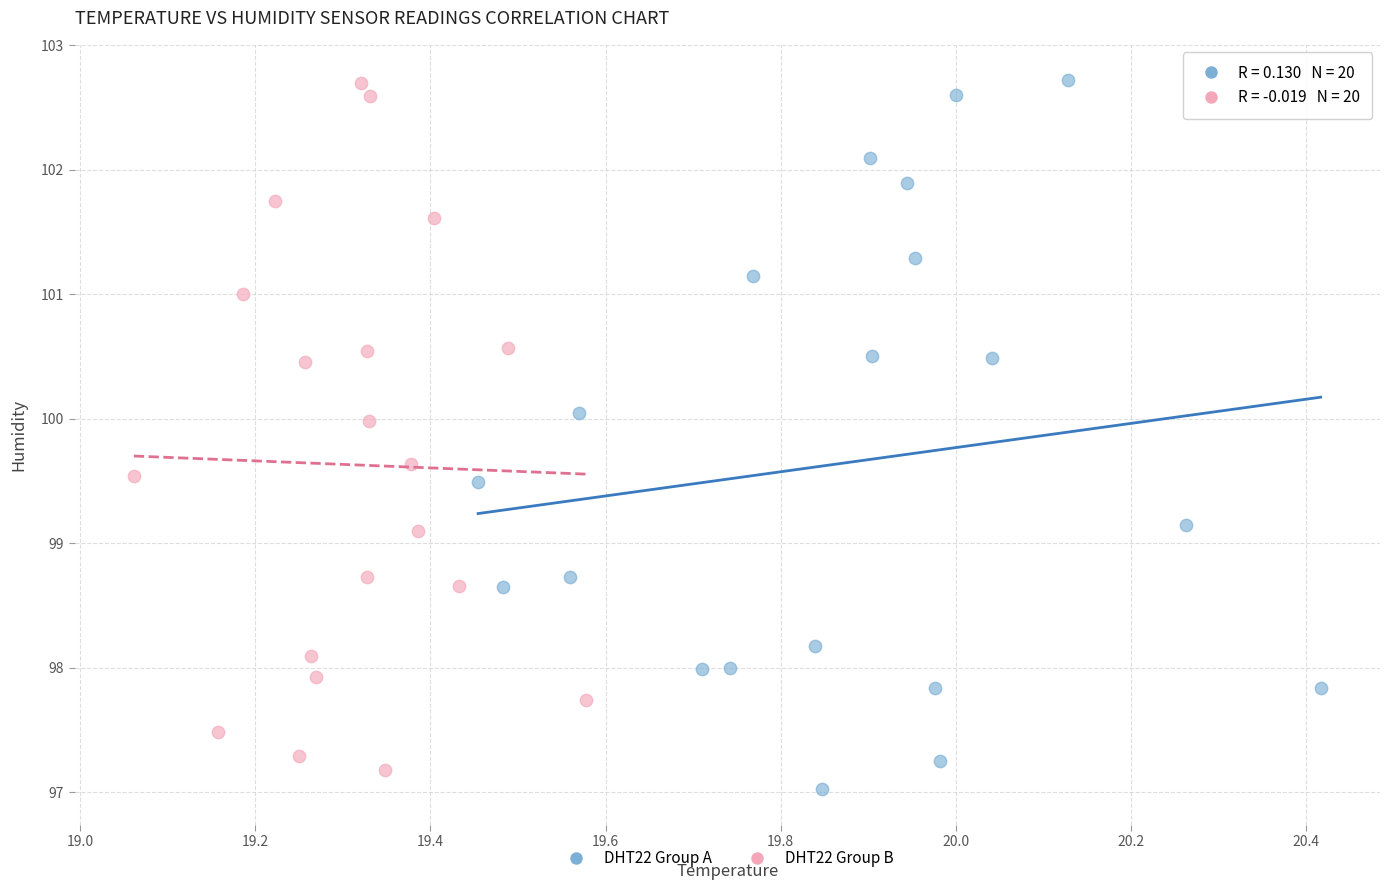

Which series reaches the minimum Y coordinate?

DHT22 Group A